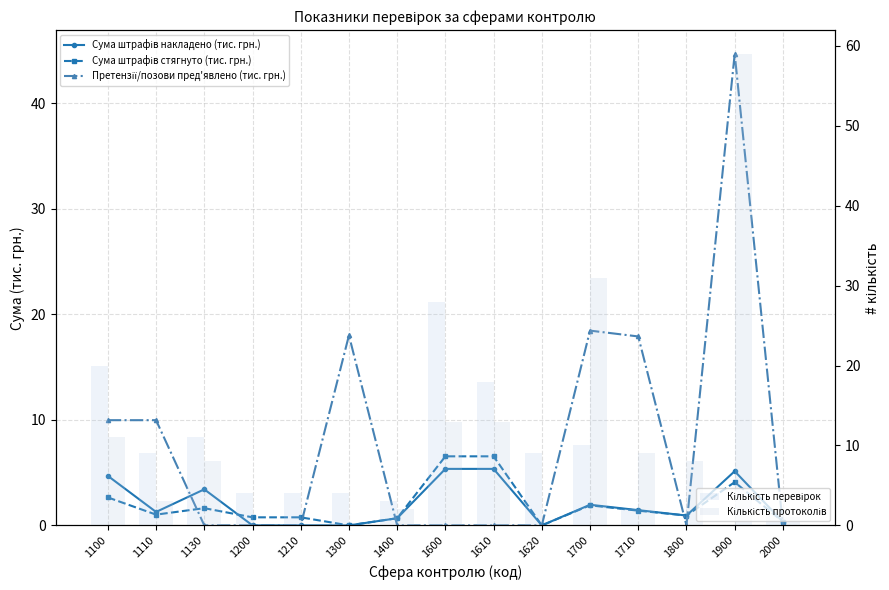

Is it true that Сума штрафів стягнуто (тис. грн.) equals 0.7 at 1400?

True